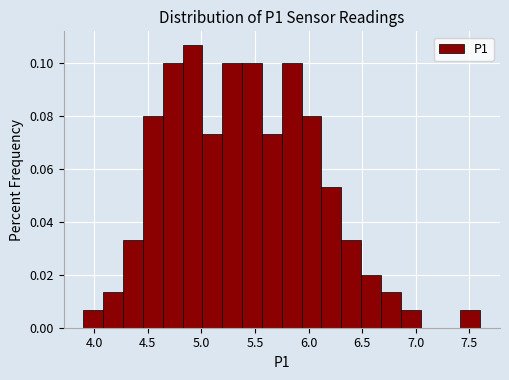

Around what value on the x-axis is the tallest bar? Give the approximate position of its centre, as read against the axis.

4.90